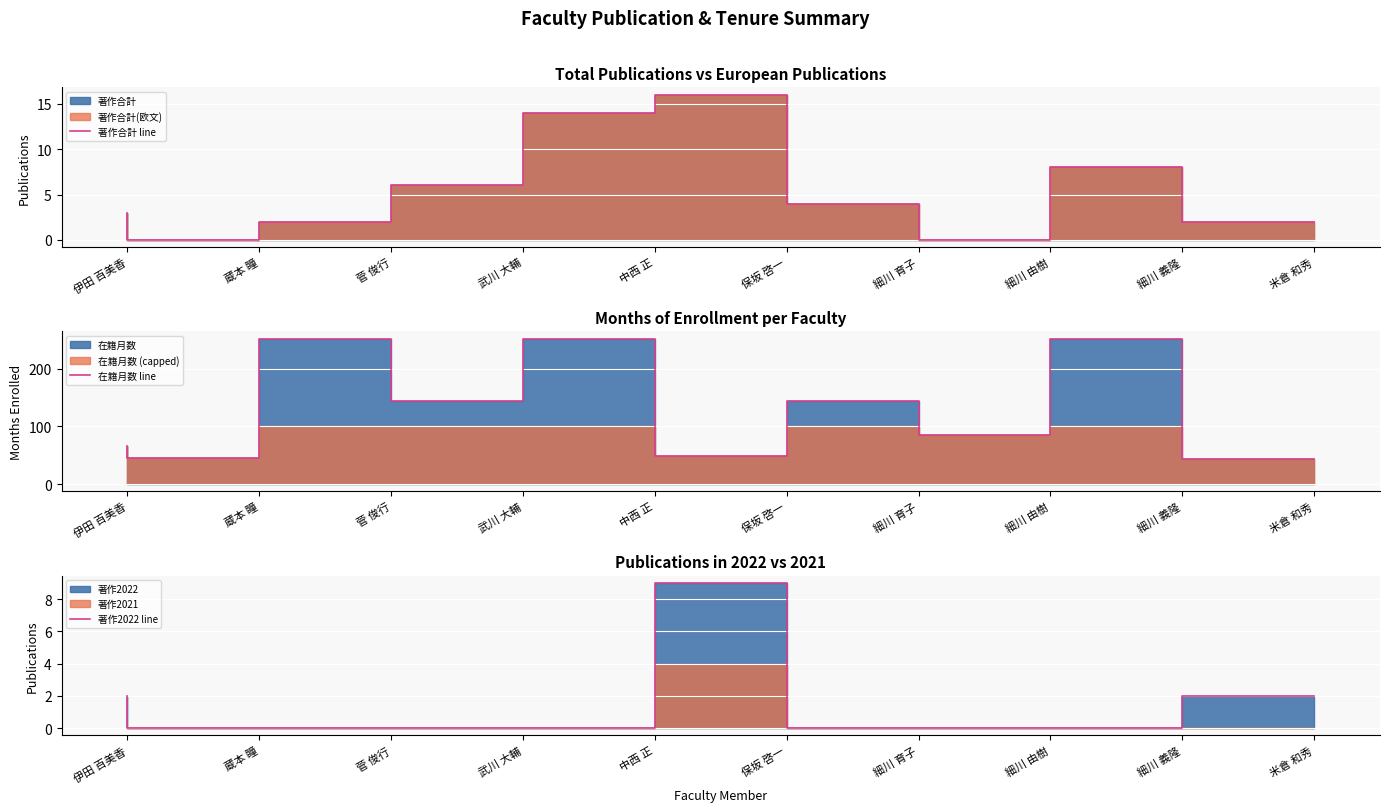

What is the label of the 3rd point from the left?

菅 俊行